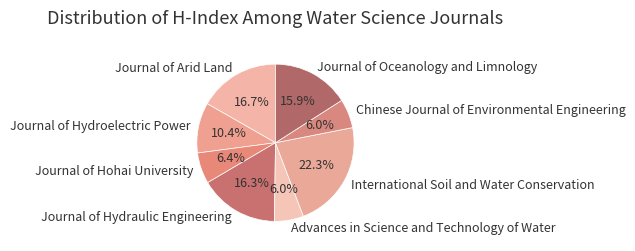

To the nearest percent, what percentage of the pie is Journal of Hohai University?

6%